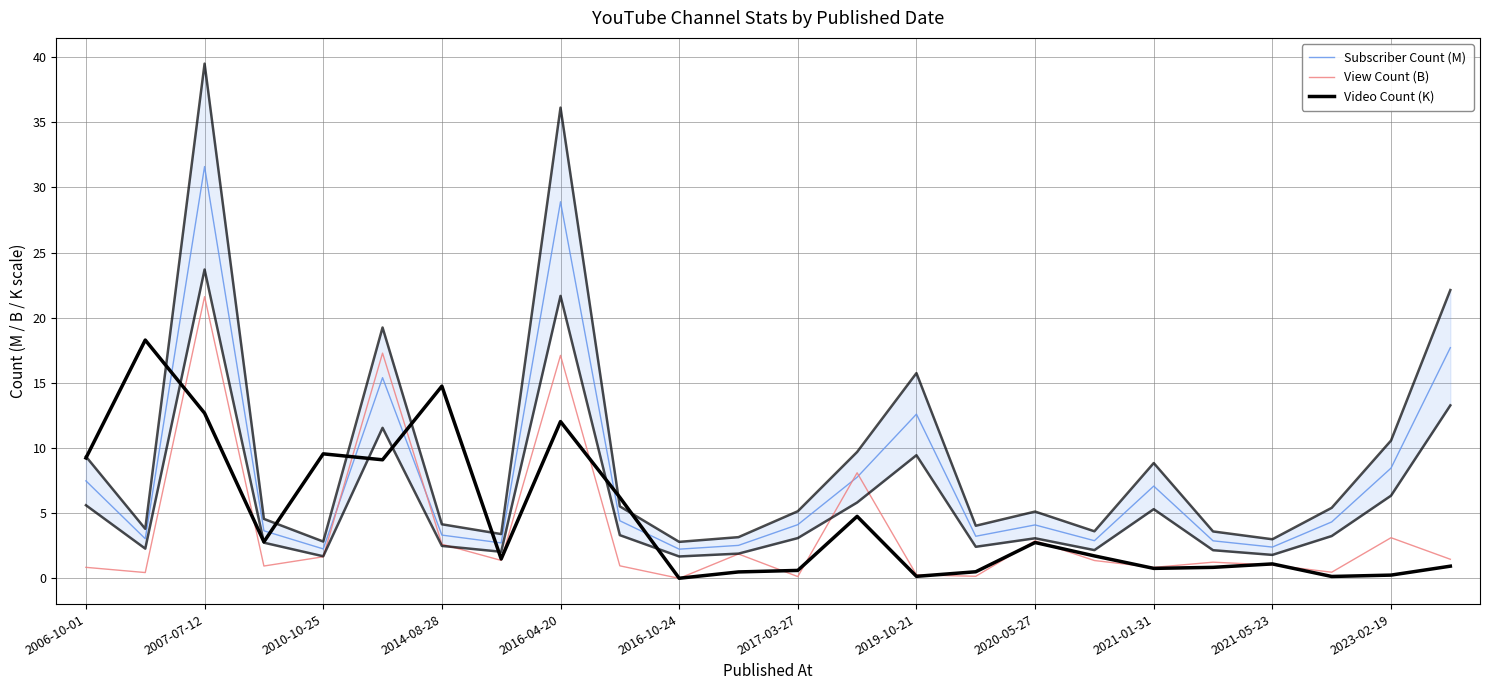

Is this an area chart (filled region under the line)?

No